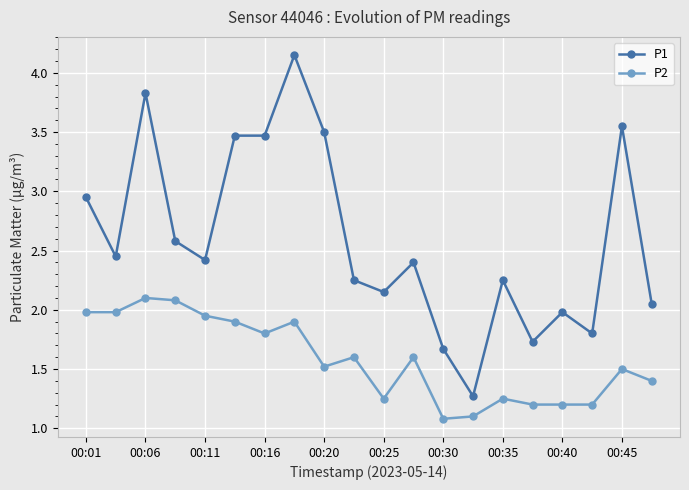

At how many categories does at least one series exceed 1?

20